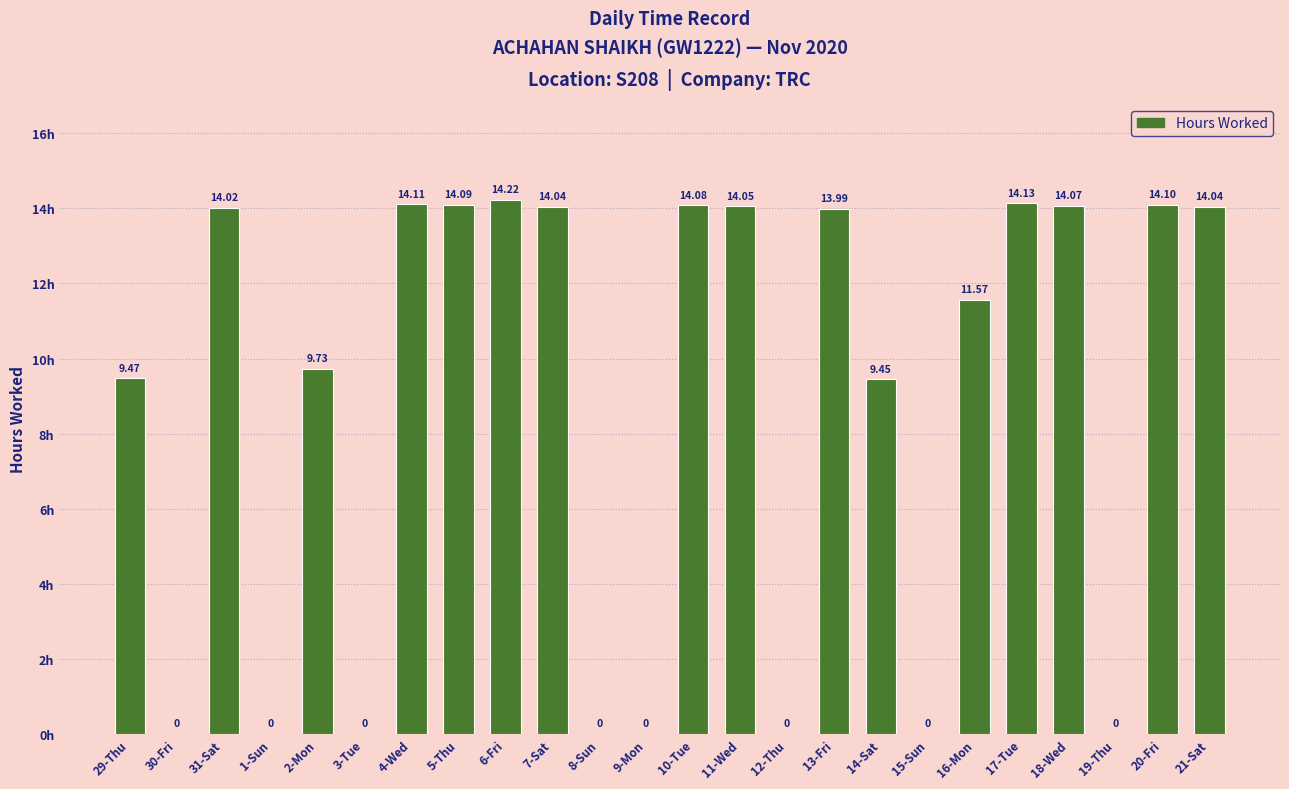

What is the ratio of the value at 11-Wed to the value at 29-Thu?

1.5